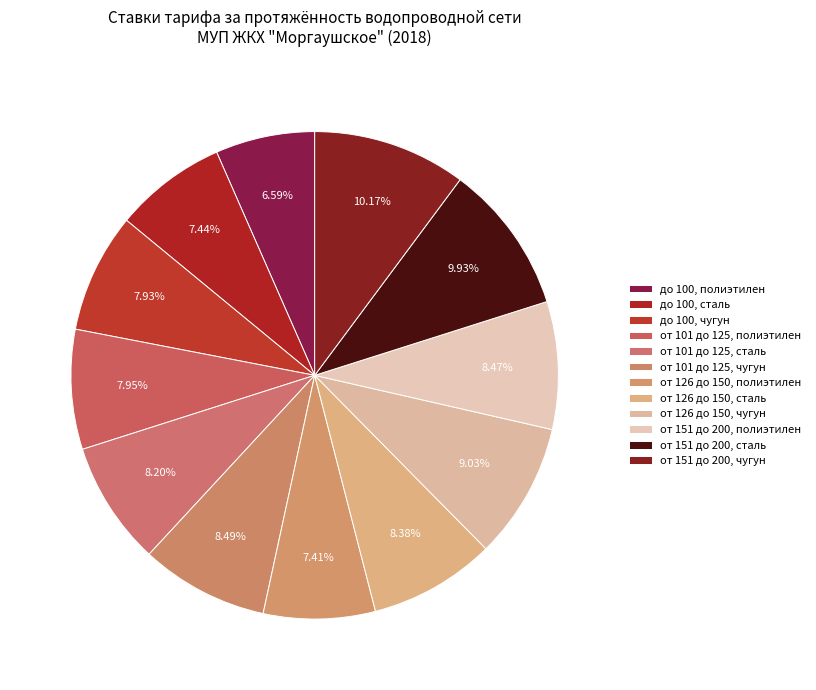

To the nearest percent, what is the average slice percentage?

8%